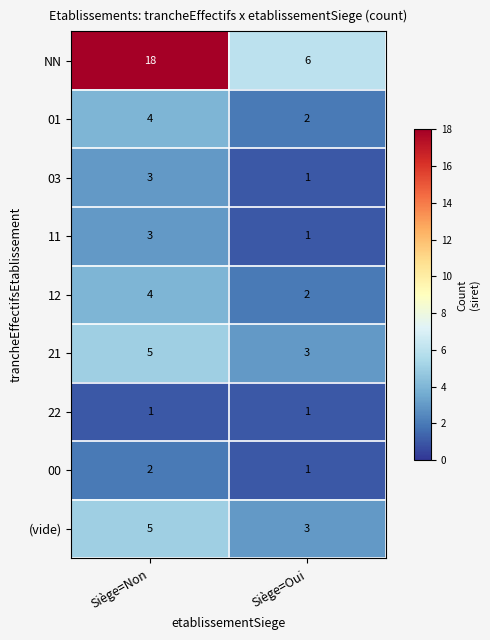

Which series has the largest total across all categories?

NN